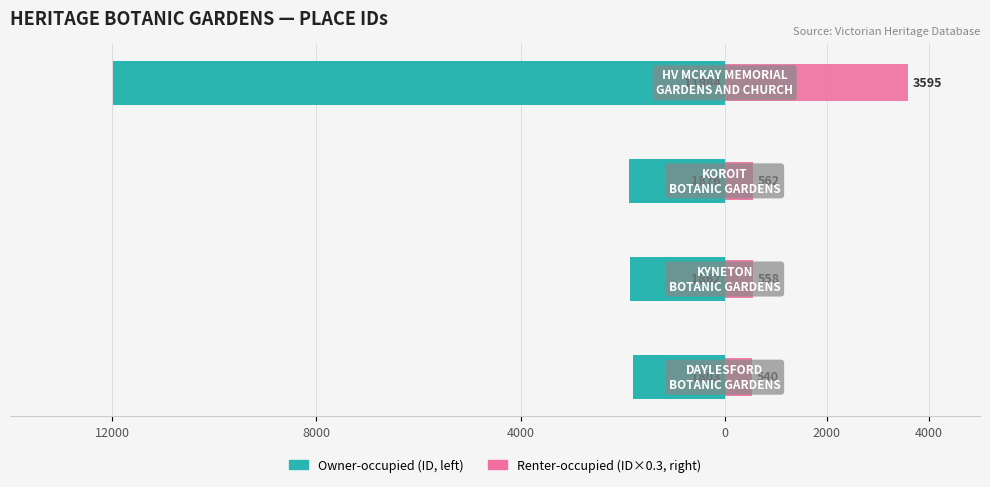

Reading left to right, extract all data points from this chart.

Heritage Register ID (left): 12000=-1803.0	8000=-1862.0	4000=-1876.0	0=-11984.0
Heritage Register ID (right): 12000=540.9	8000=558.6	4000=562.8	0=3595.2